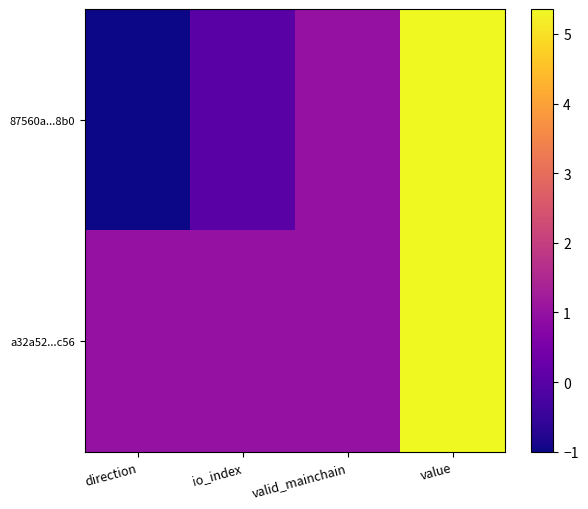

Reading left to right, what are all the values shown in this chart?

87560a...8b0: direction=-1.0	io_index=0.0	valid_mainchain=1.0	value=5.4
a32a52...c56: direction=1.0	io_index=1.0	valid_mainchain=1.0	value=5.4